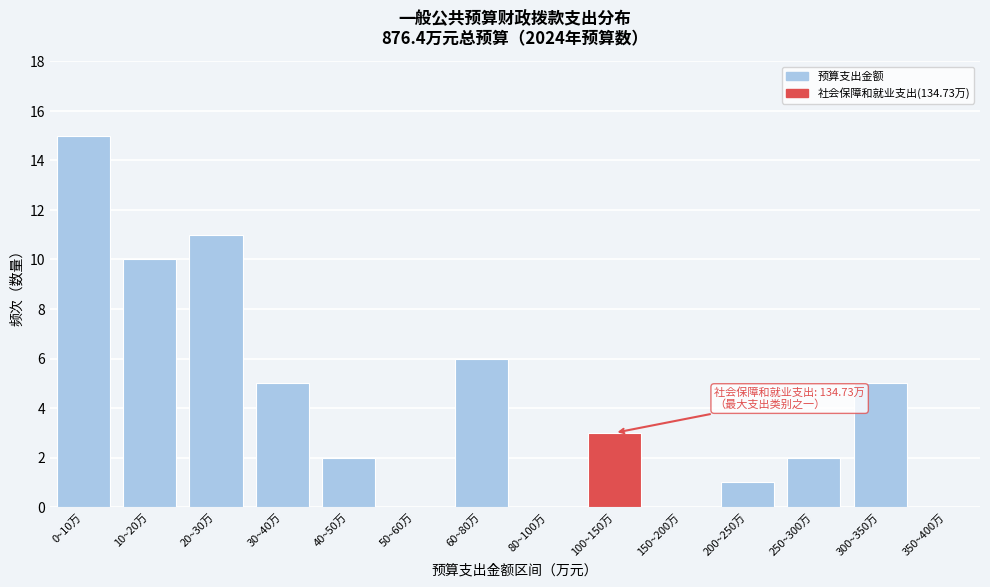

Reading left to right, list all the values displayed in this chart.

0~10万=15	10~20万=10	20~30万=11	30~40万=5	40~50万=2	50~60万=0	60~80万=6	80~100万=0	100~150万=3	150~200万=0	200~250万=1	250~300万=2	300~350万=5	350~400万=0